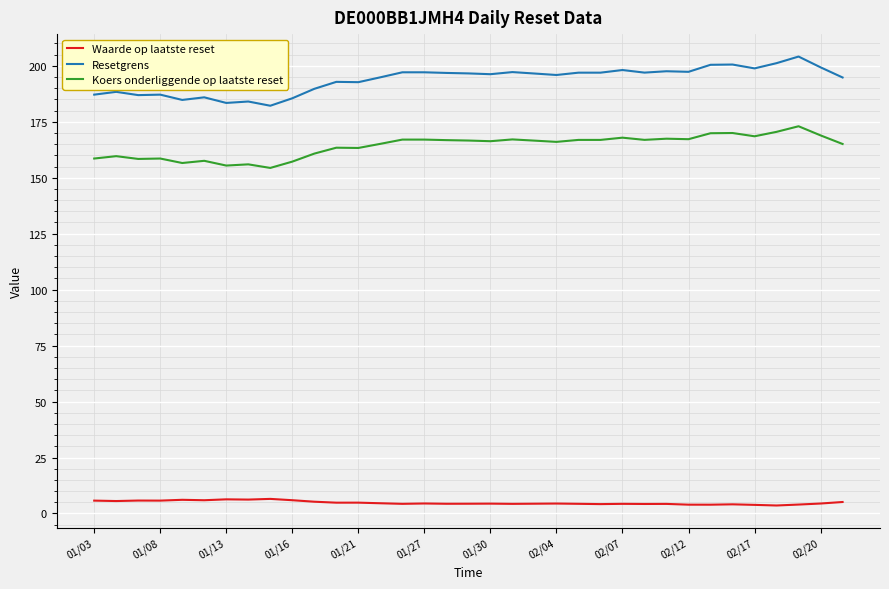

Count the number of categories in the chart.

35